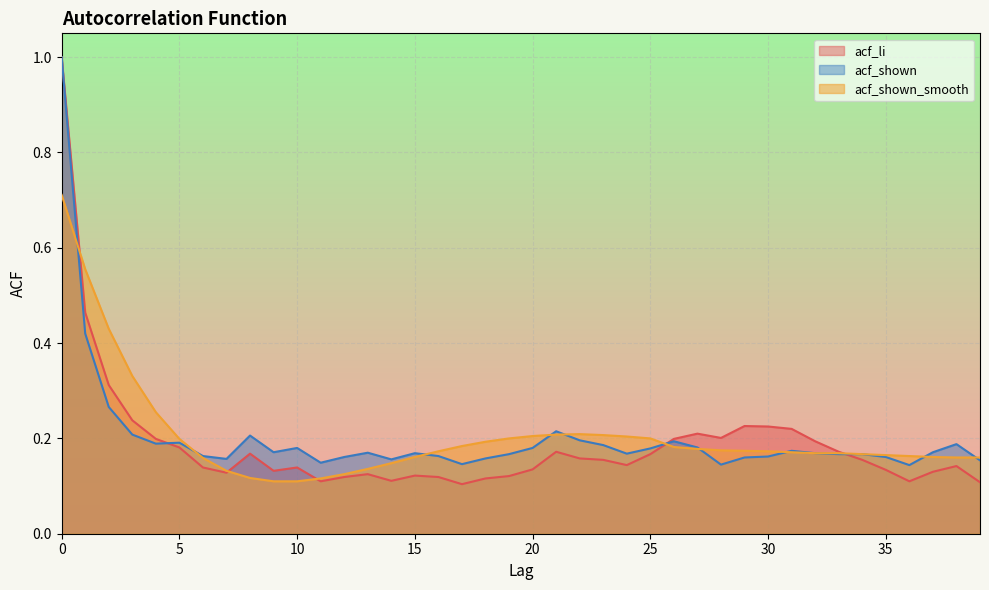

True or false: acf_li and acf_shown intersect in this chart.

True